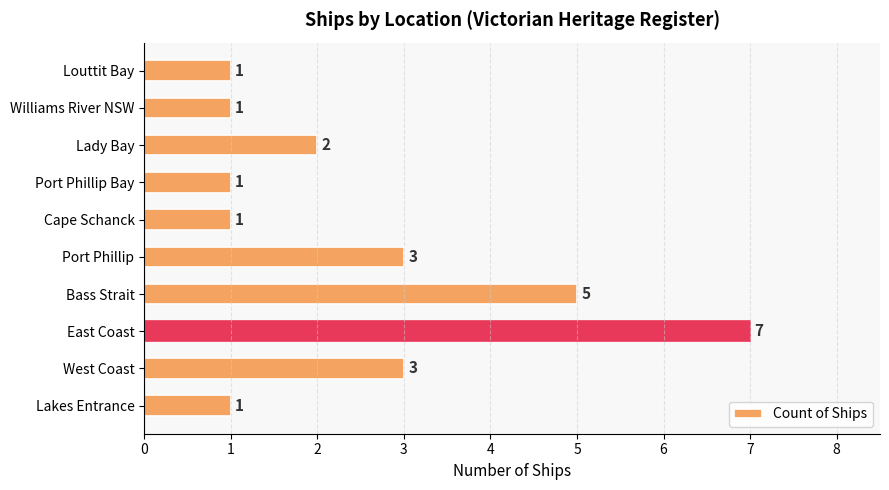

What is the ratio of the value at Louttit Bay to the value at Williams River NSW?

1.0